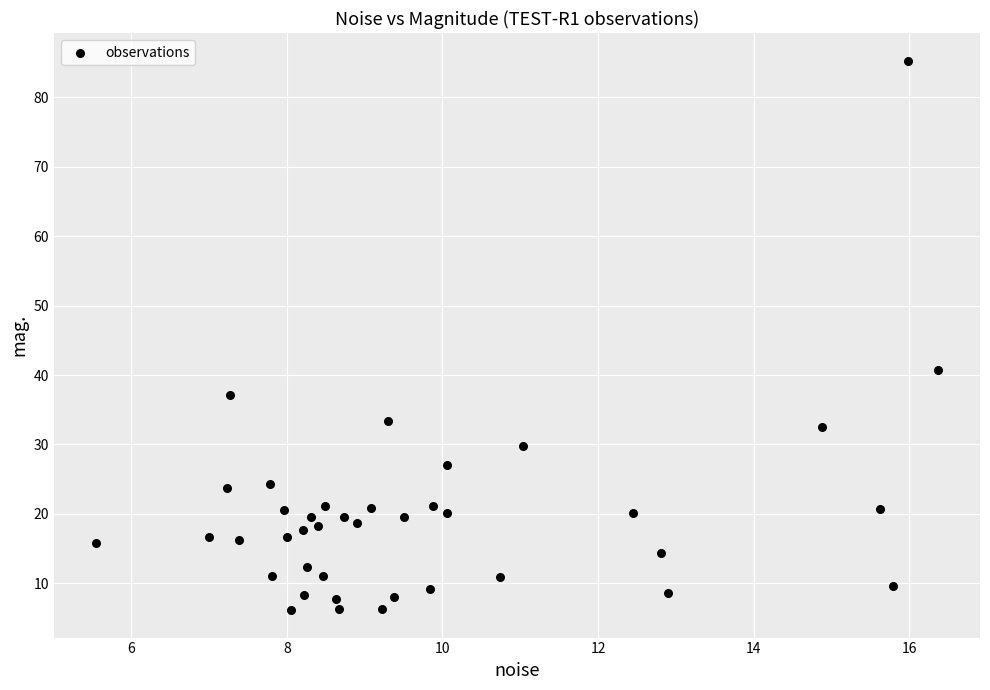

What is the range of Y values (max minus min)?

79.2